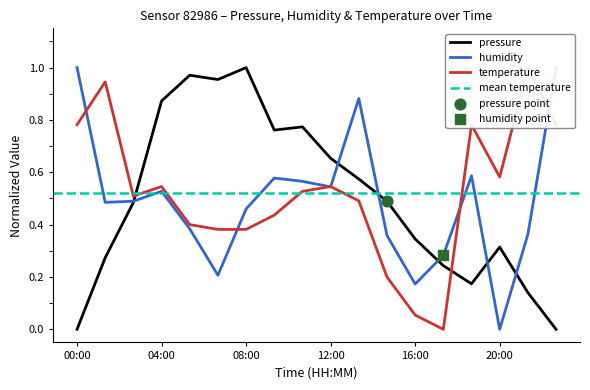

Is the value of temperature at 16:00 greater than the value of pressure at 10:40?

No